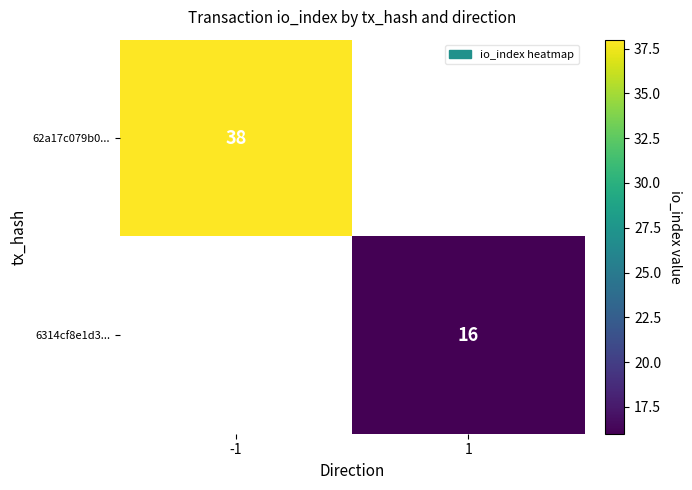

Is it true that 6314cf8e1d3... equals 16 at 1?

True